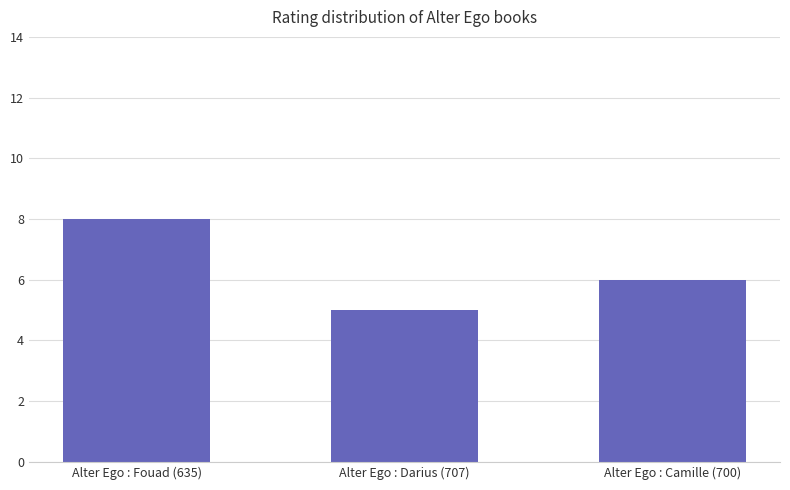

What is the average value?

6